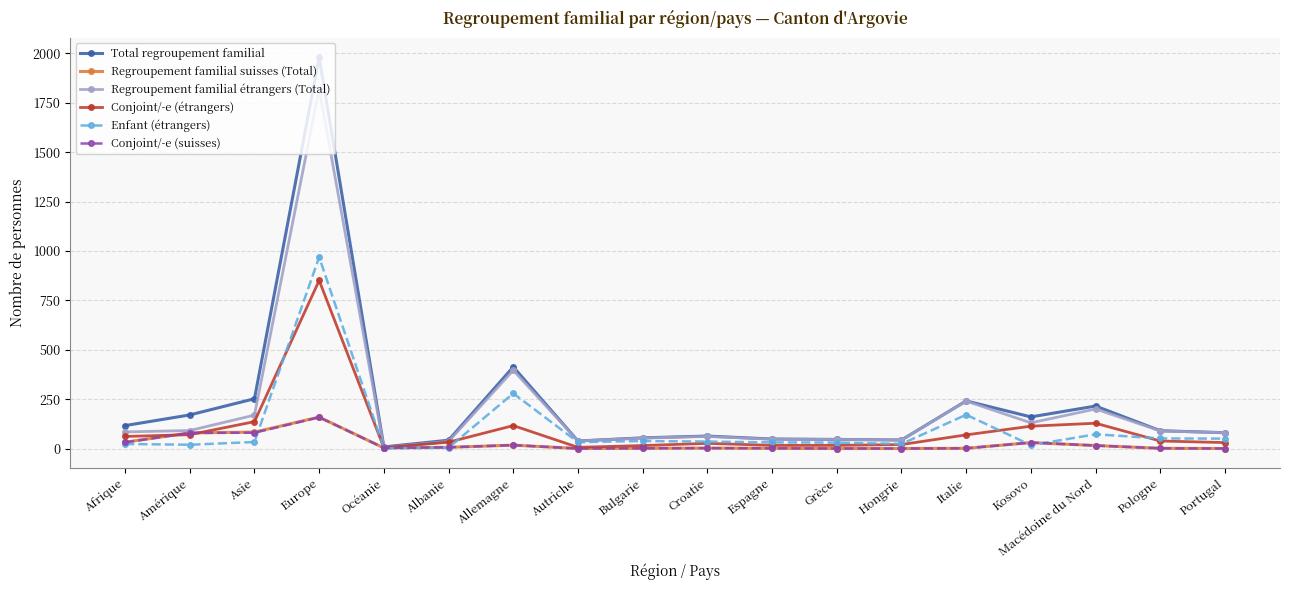

What is the label of the 17th point from the left?

Pologne